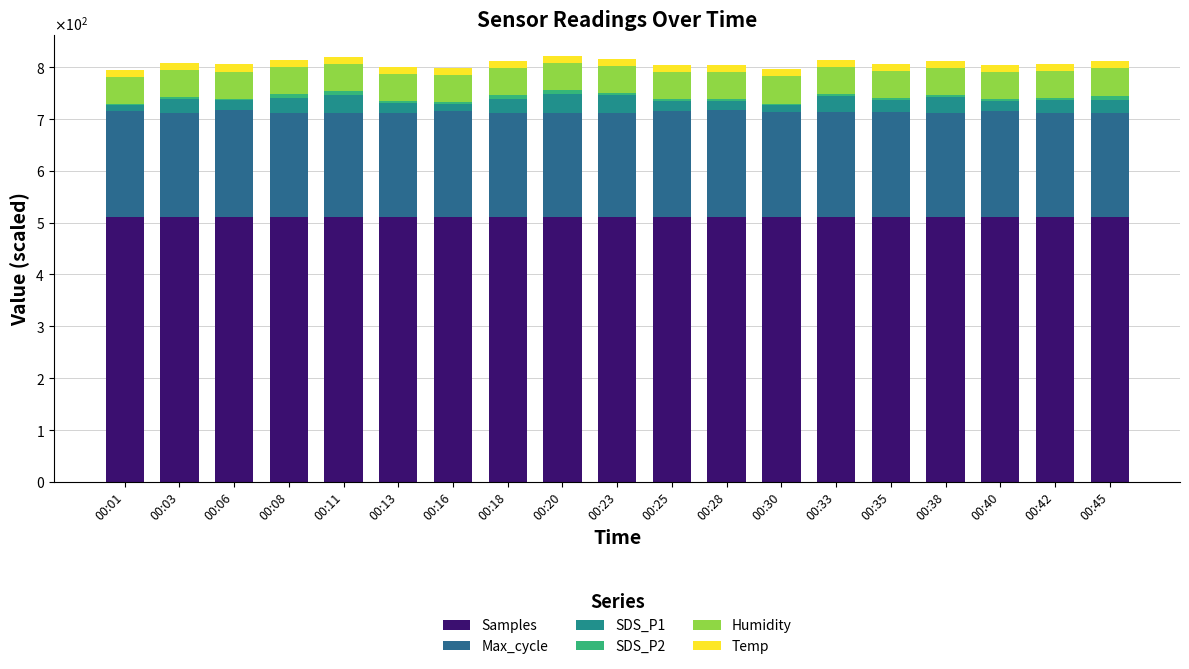

What is the value of the Samples bar at the 13th from the left?

511.6